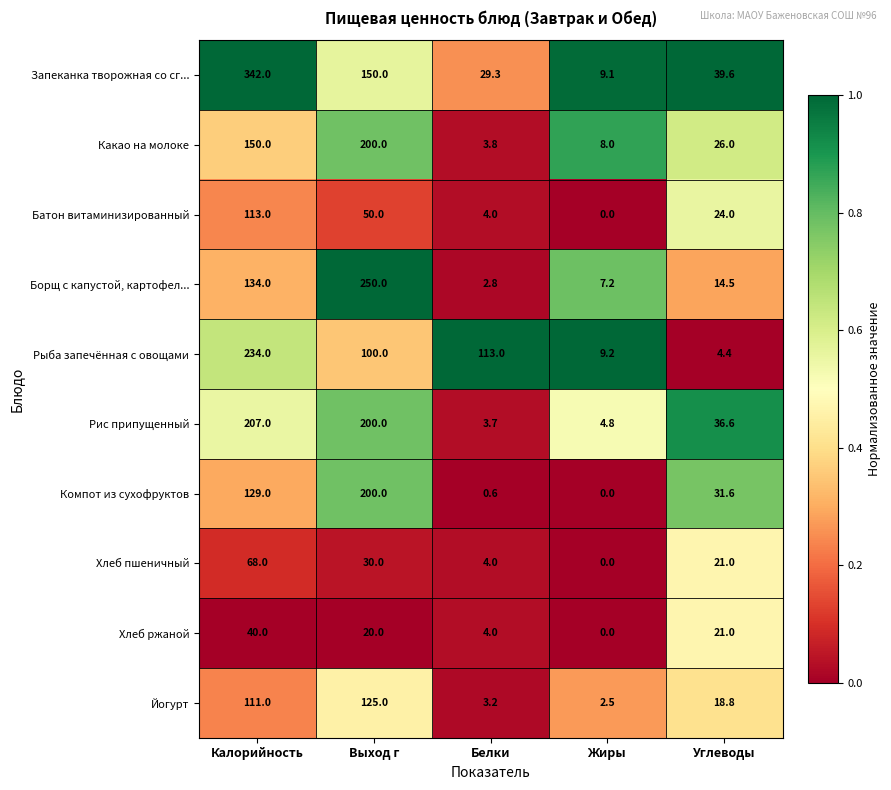

What is the difference between the highest and lowest values at Выход г?

230.0